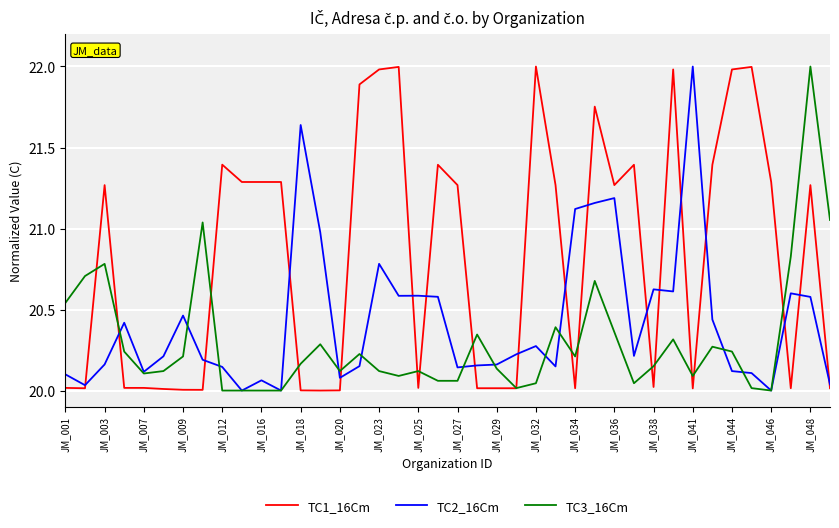

What is the maximum value for TC1_16Cm?

22.0